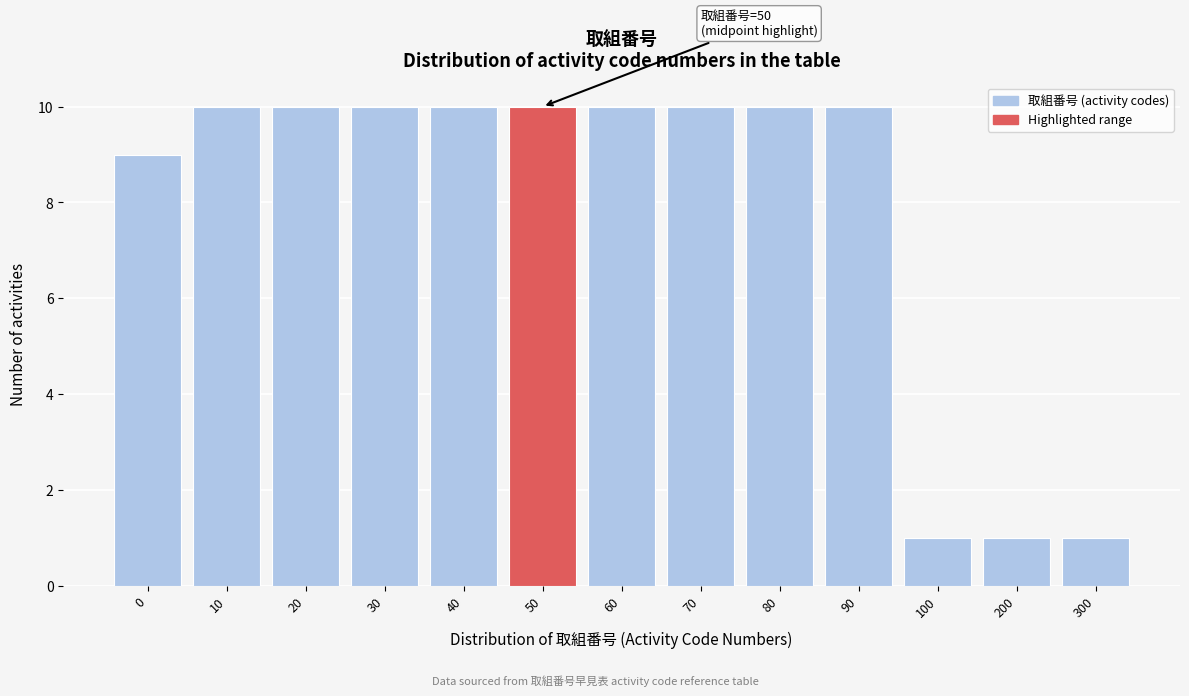

Reading left to right, transcribe all the data shown in this chart.

0=9	10=10	20=10	30=10	40=10	50=10	60=10	70=10	80=10	90=10	100=1	200=1	300=1